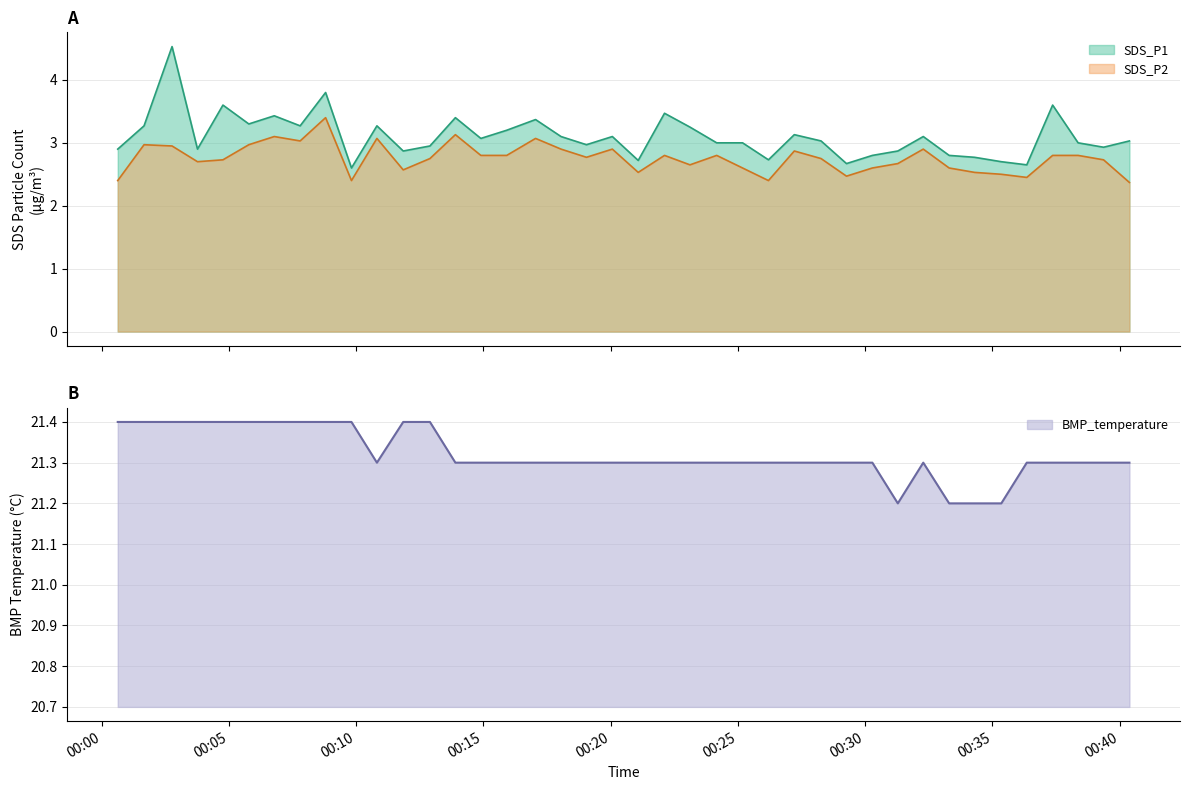

True or false: SDS_P1 and SDS_P2 cross at least once.

False